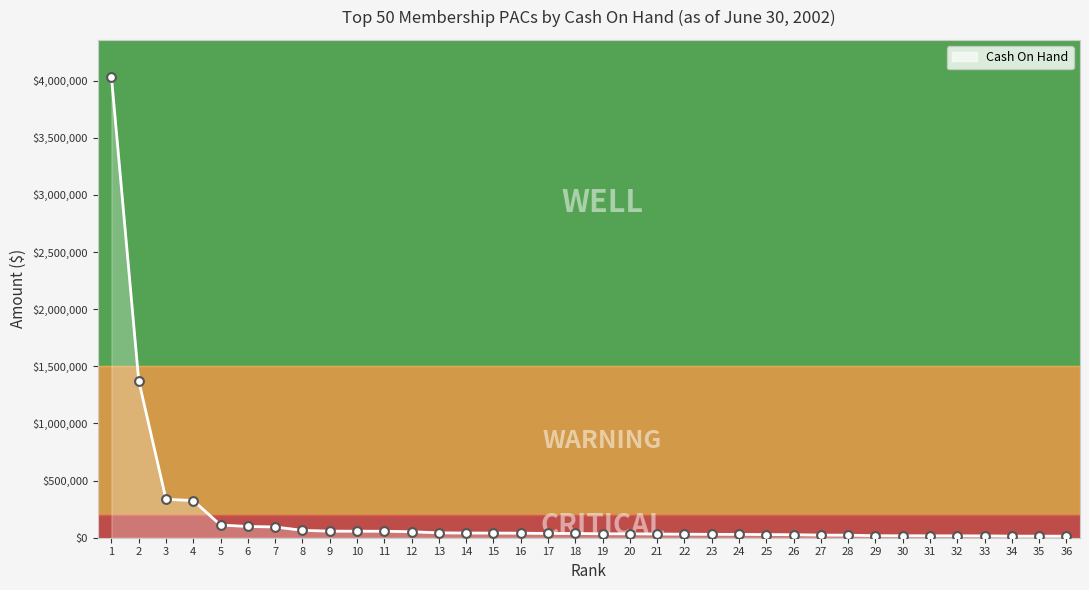

Approximately how many times larger is the value at 3 compared to 15?

8.3